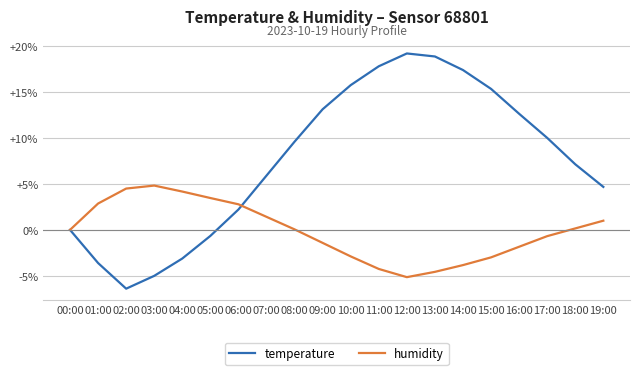

What is the difference between the maximum and minimum values in the temperature series?

25.6